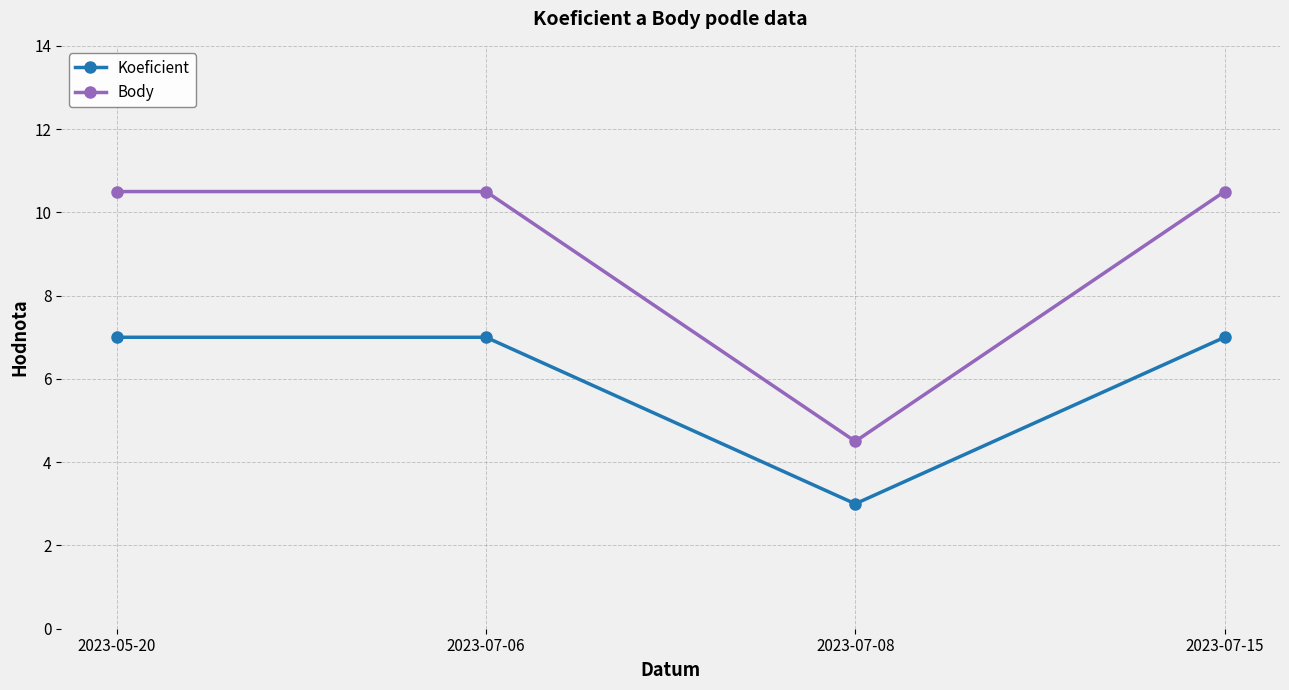

How many Koeficient values are between 7 and 8?

3